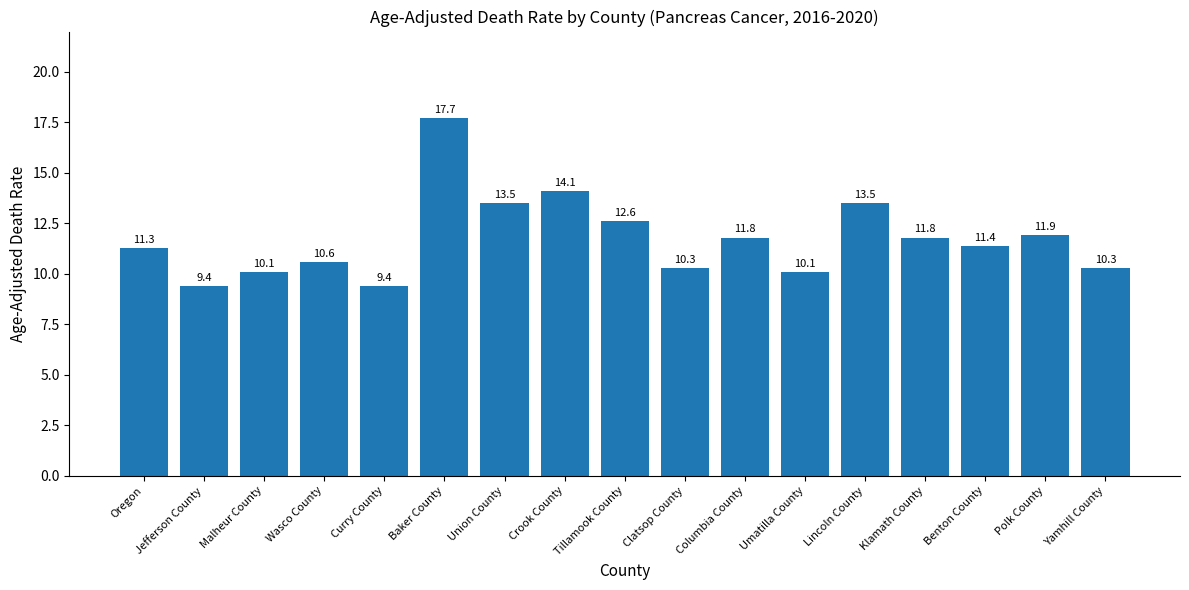

The value at Union County is 8.1. True or false?

False